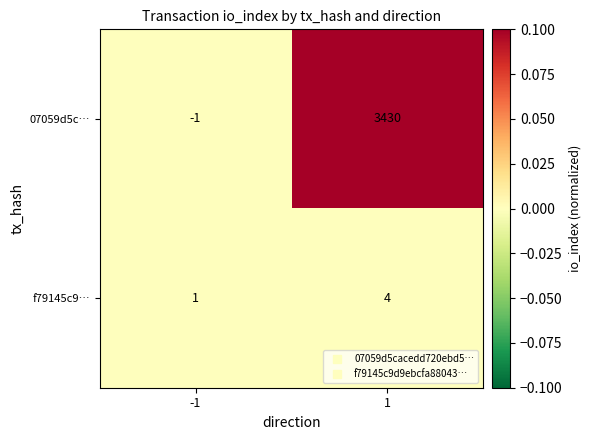

At which category is the sum across all series the highest?

1